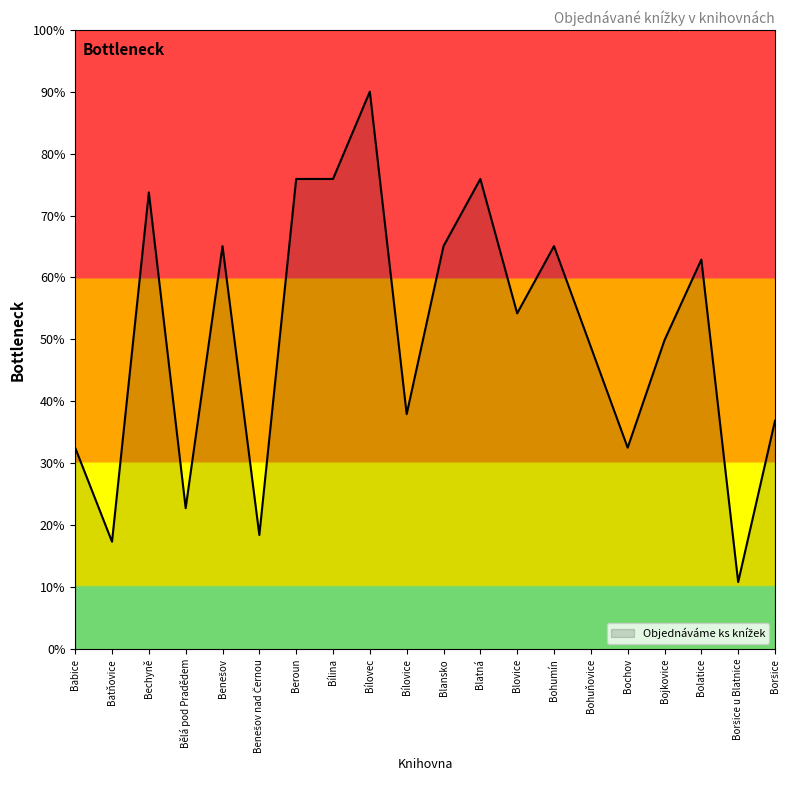

Is it true that the value at Bechyně is 40.5?

False